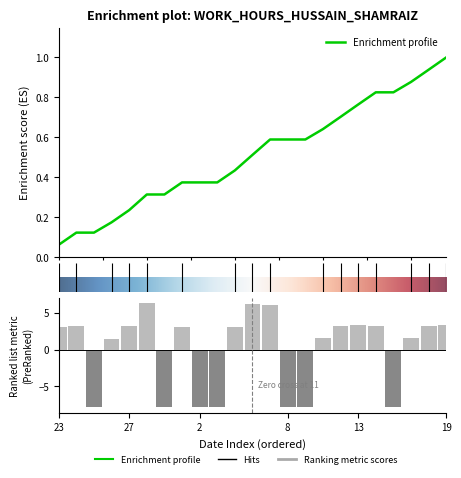

Where does the data first go above 3?

23